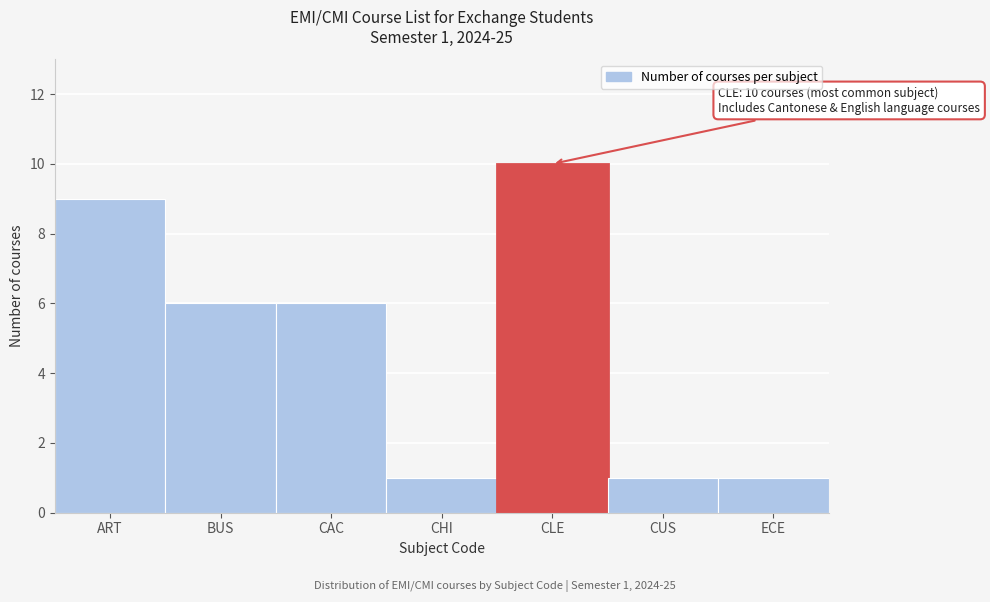

Reading left to right, extract all data points from this chart.

9	6	6	1	10	1	1